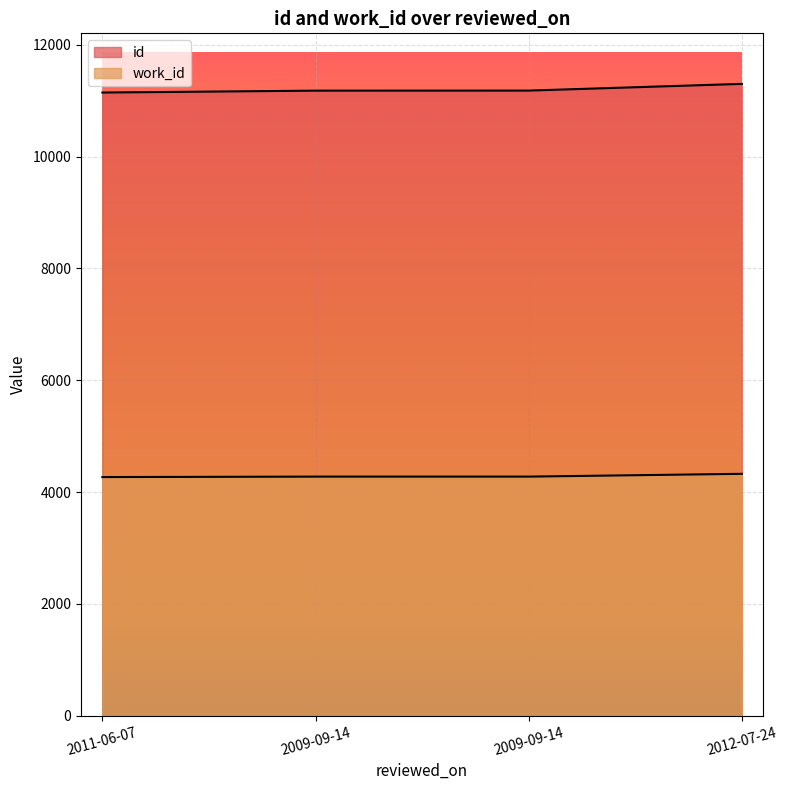

Does the chart display data point markers on the line(s)?

No